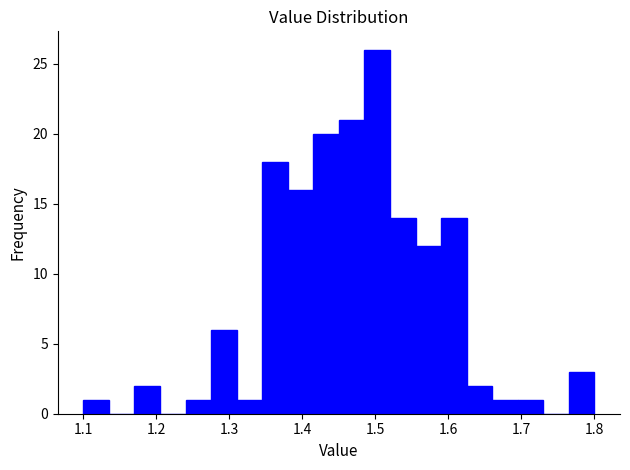

Around what value on the x-axis is the tallest bar? Give the approximate position of its centre, as read against the axis.

1.50